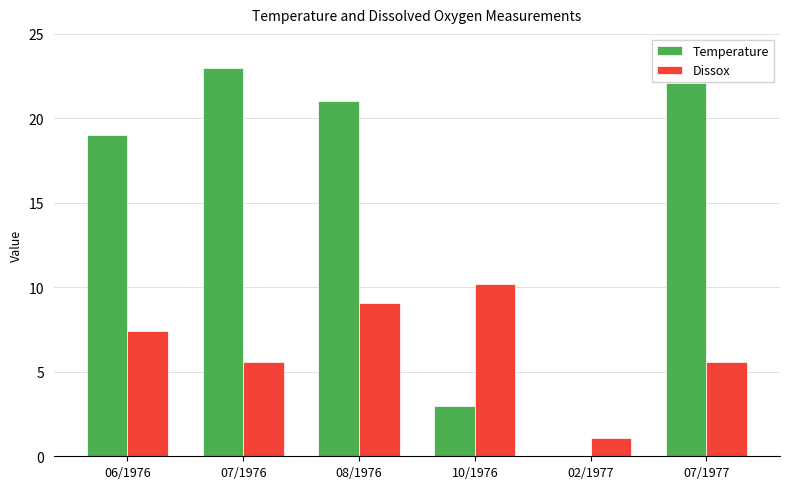

Which series has the largest total across all categories?

Temperature